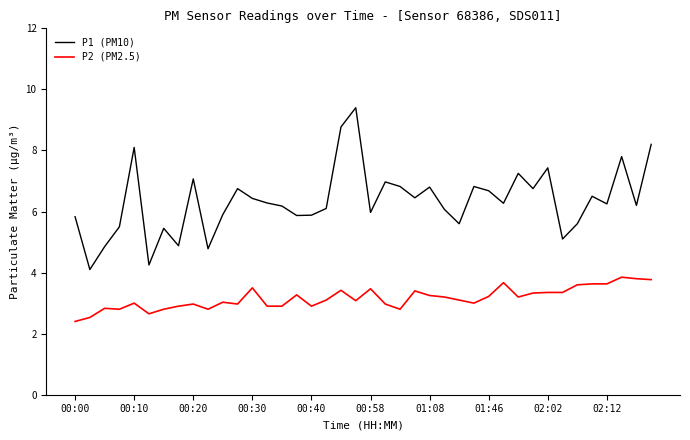

True or false: P2 (PM2.5) and P1 (PM10) intersect in this chart.

False